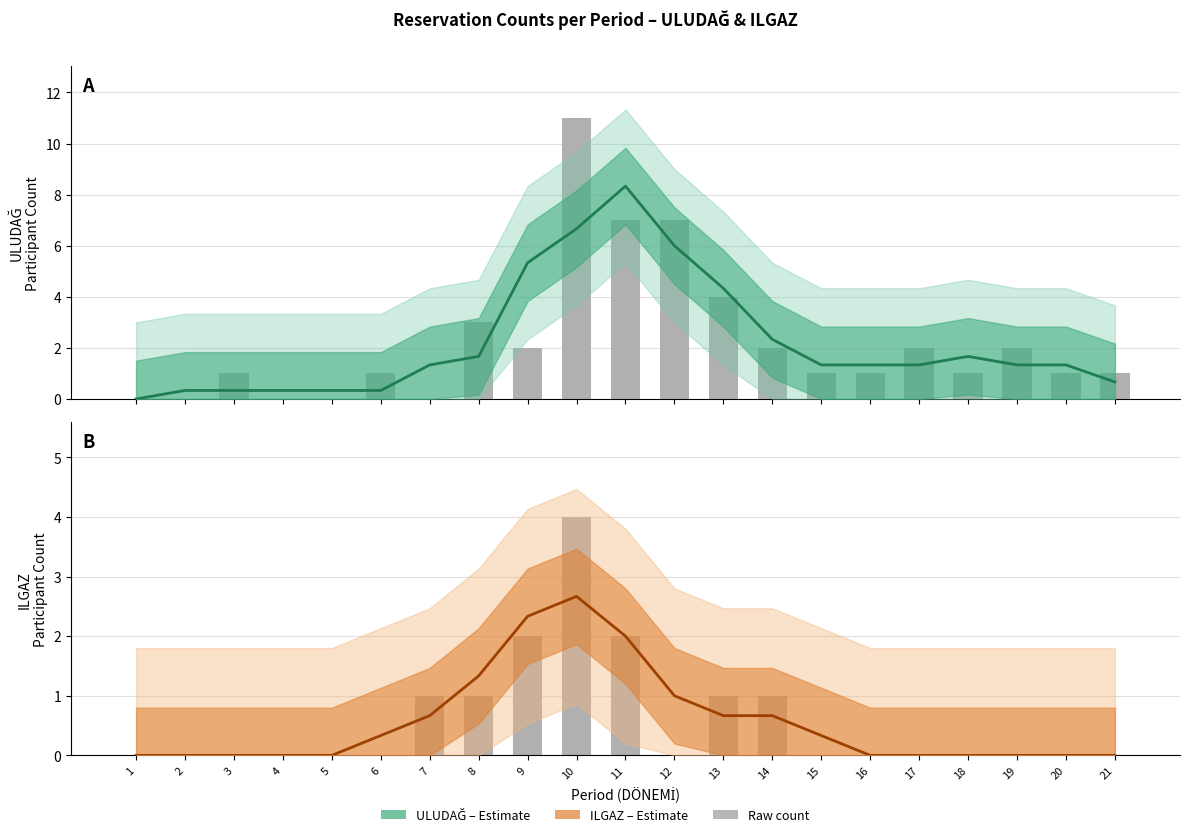

Is it true that ILGAZ (Estimate) equals 1.7 at 18?

False